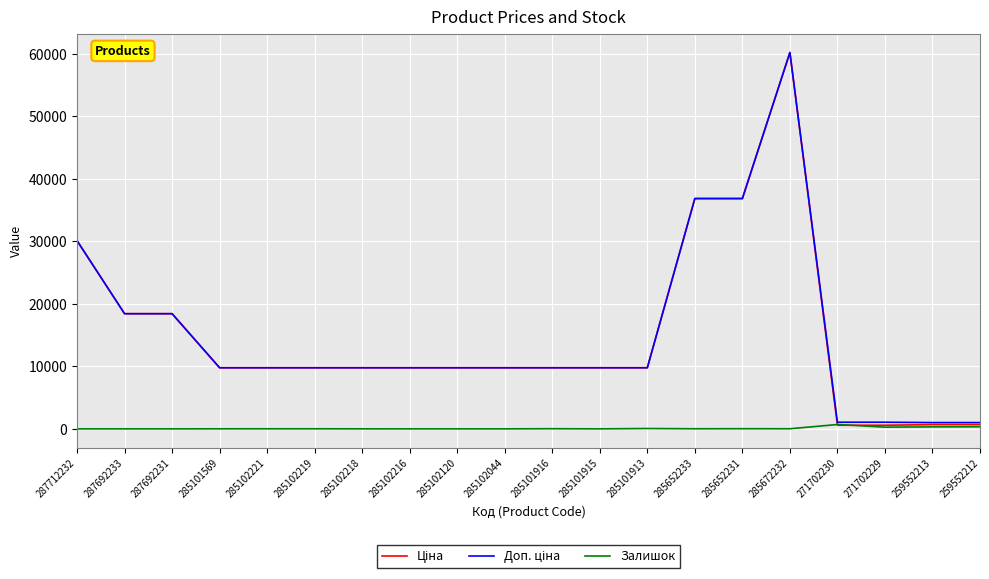

Which category has the highest value across all series?

285672232